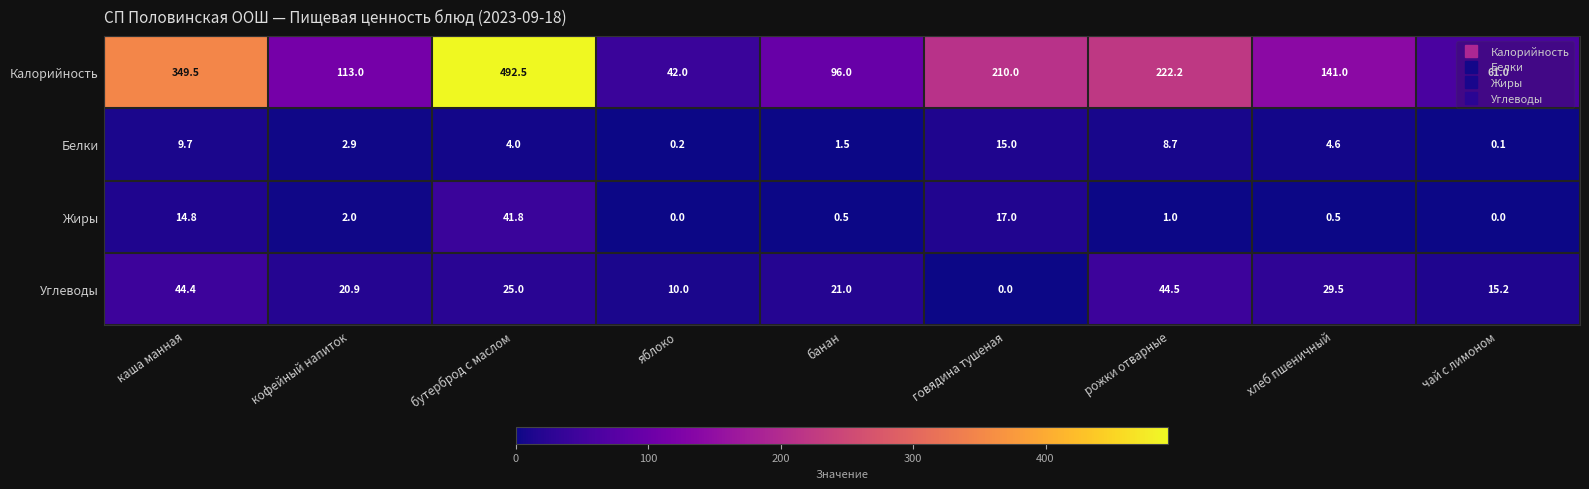

The Углеводы series shows 44.5 at рожки отварные. True or false?

True